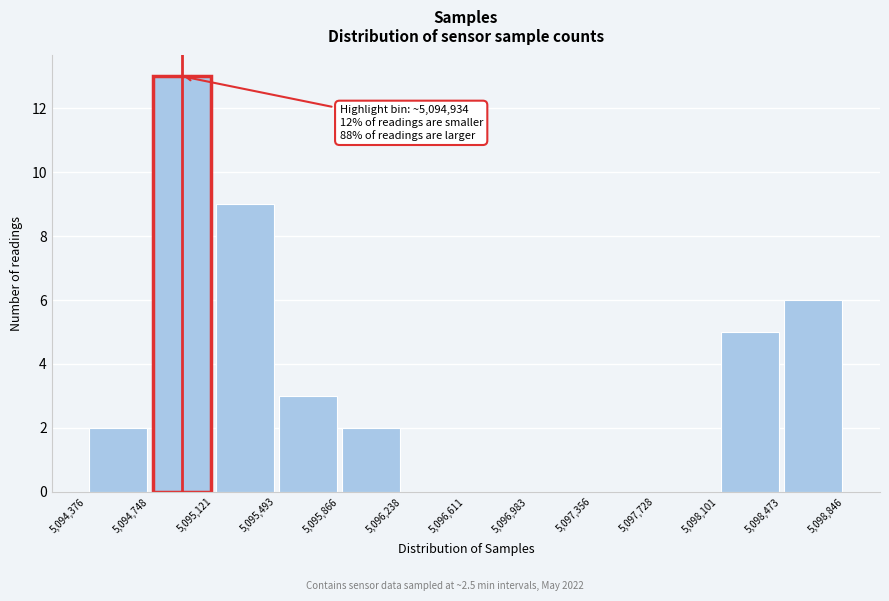

Over which range of the x-axis is the bar tallest?

5,094,748 to 5,095,121